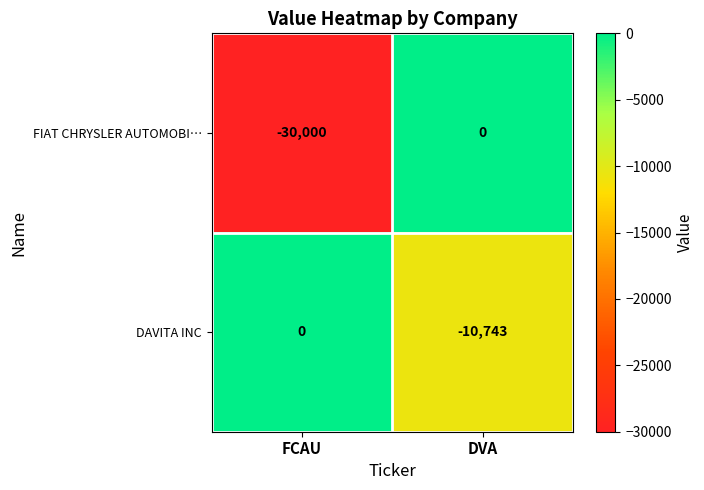

What is the difference between the highest and lowest values at DVA?

10743